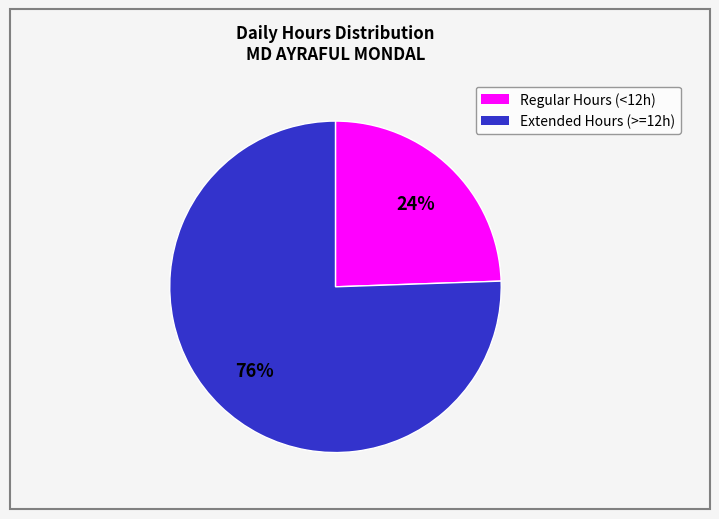

To the nearest percent, what is the average slice percentage?

50%